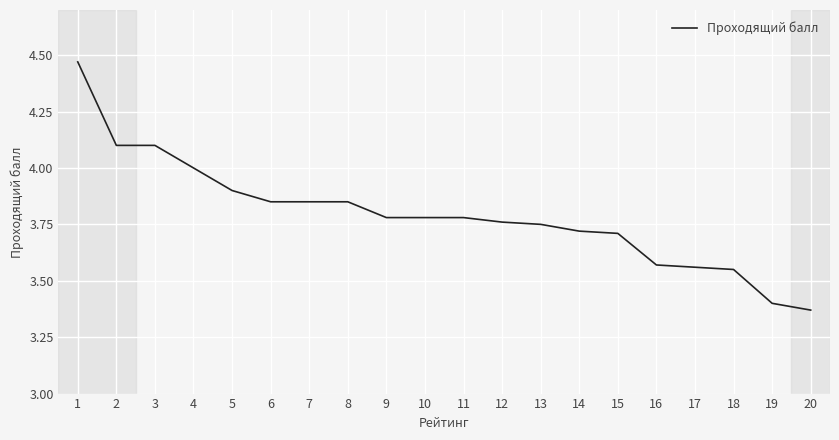

Approximately how many times larger is the value at 19 compared to 15?

0.9